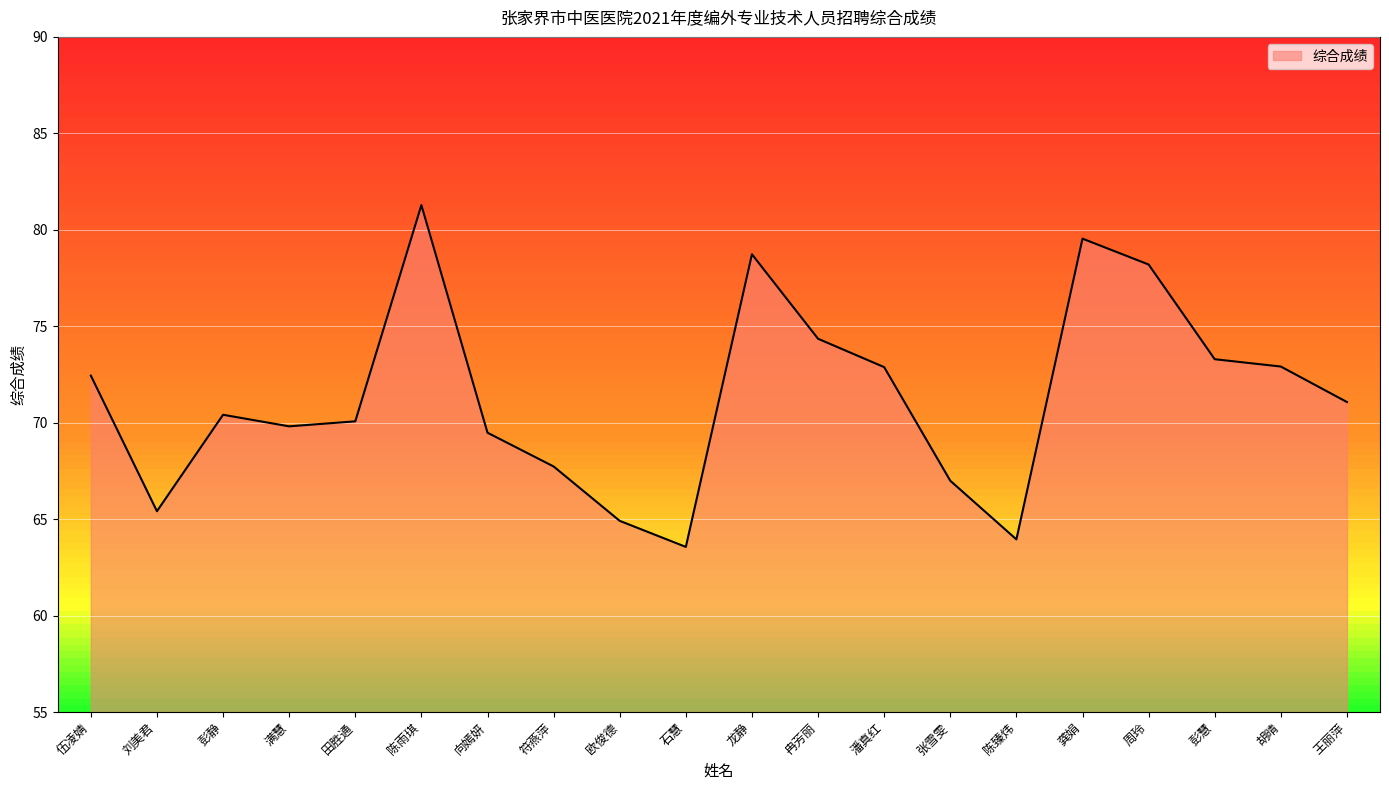

The chart shows a value of 46.2 at 伍凌婧. True or false?

False